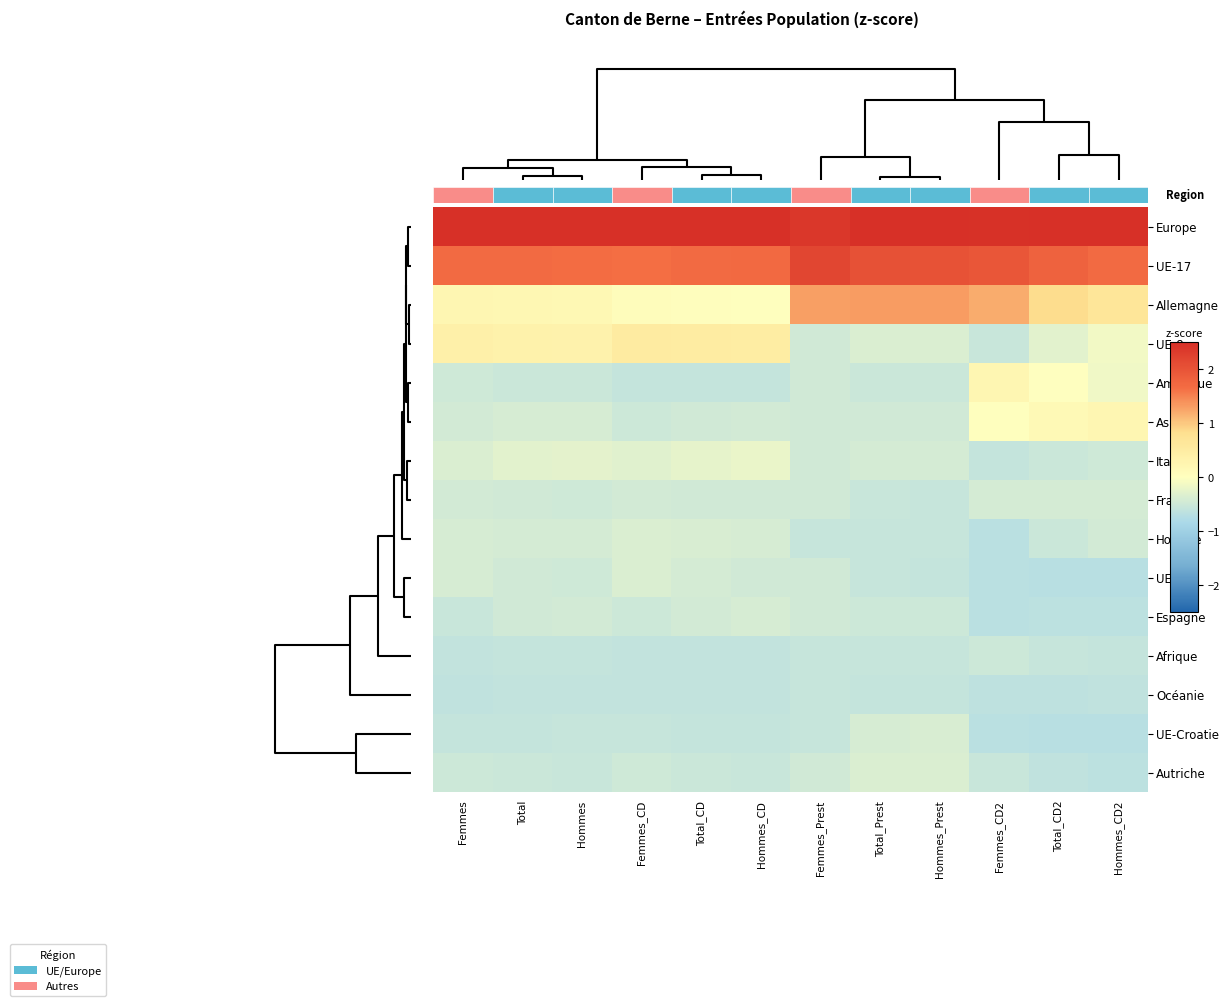

At which category is the sum across all series the highest?

Total